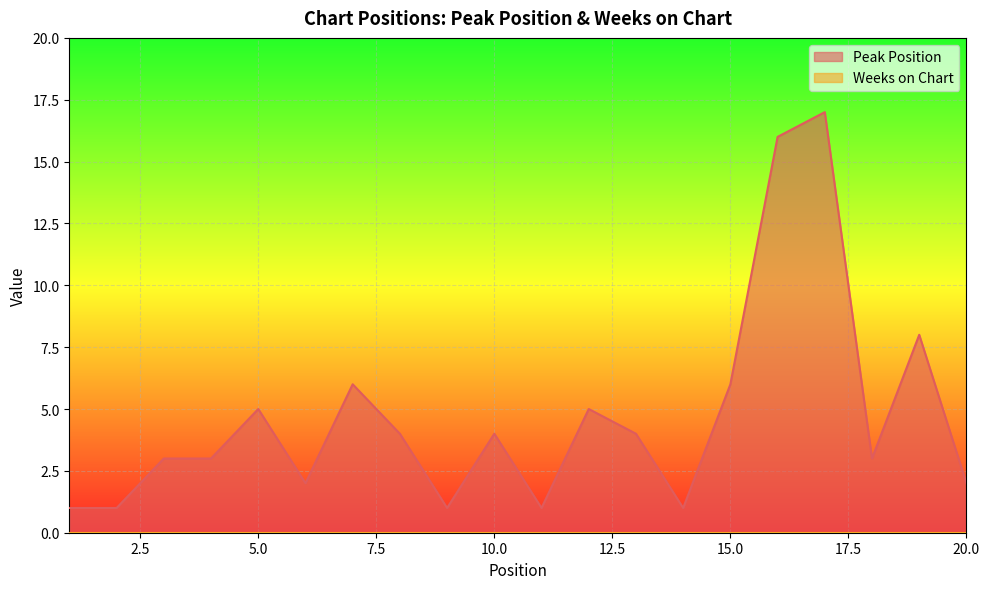

The chart shows a value of 1 at 3. True or false?

False